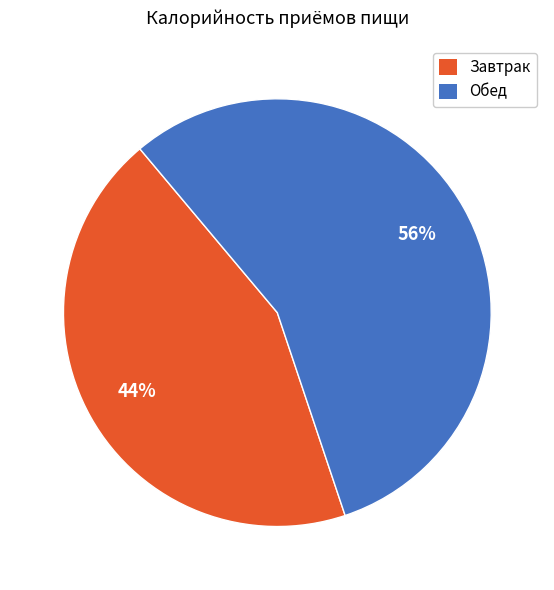

To the nearest percent, what percentage of the pie is Обед?

56%